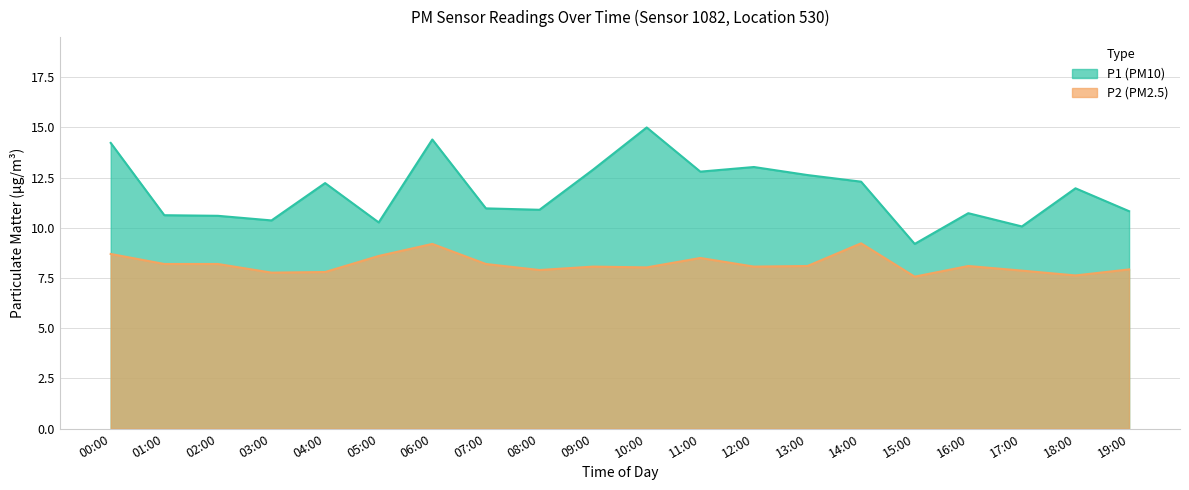

What is the value of the P1 point at the 4th from the left?

10.4